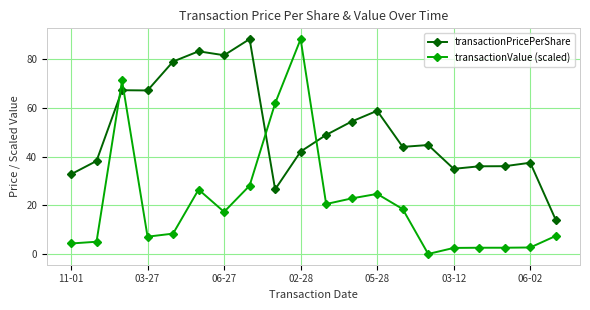

Does the chart have visible grid lines?

Yes